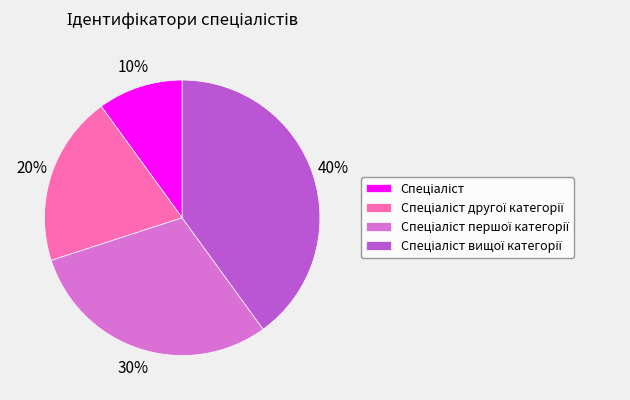

To the nearest percent, what is the average slice percentage?

25%